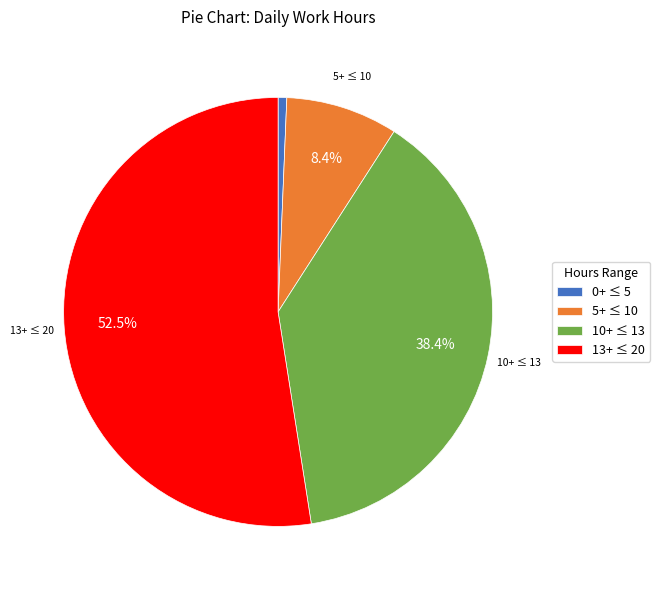

Combined, what portion of the pie is 13+ ≤ 20 and 5+ ≤ 10?

60.9%